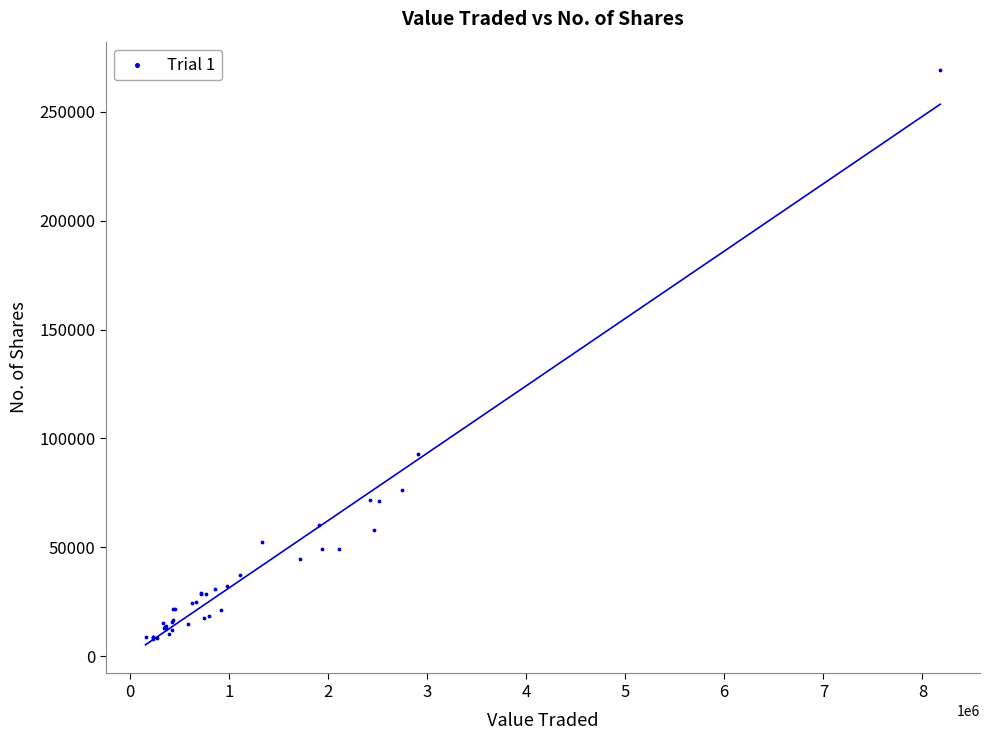

What Y value in the scatter plot is closest to 138560?

92650